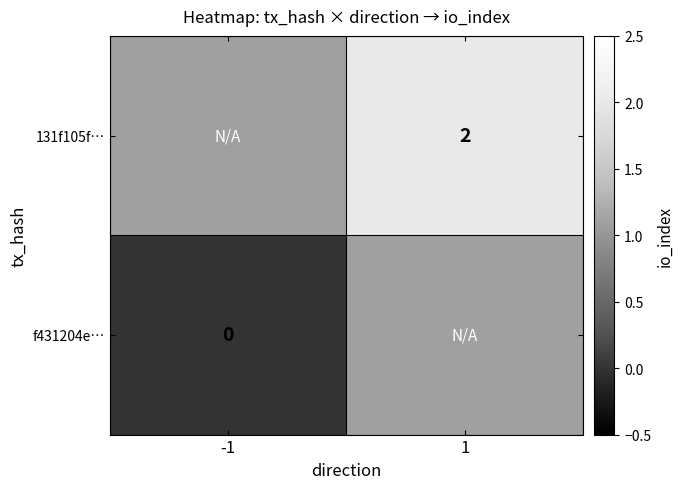

The value of 131f105f… at 1 is 1. True or false?

False